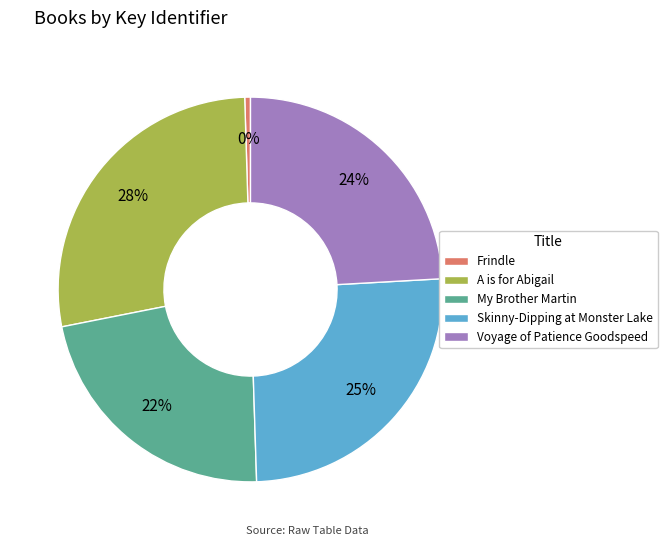

Rank the categories by value from highest to lowest.

A is for Abigail, Skinny-Dipping at Monster Lake, Voyage of Patience Goodspeed, My Brother Martin, Frindle